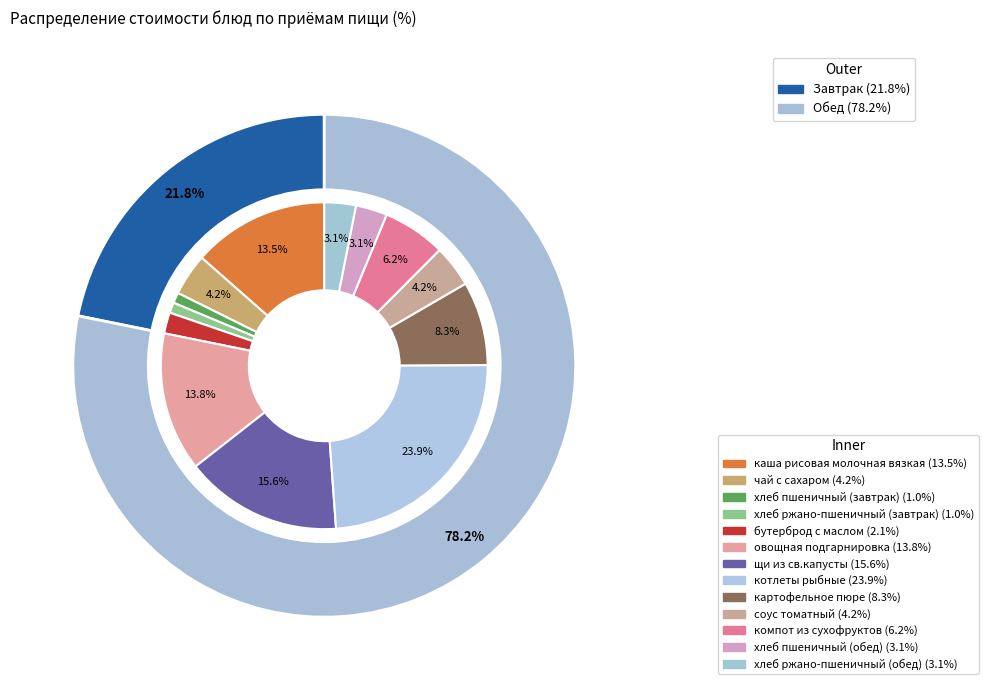

What is the ratio of the value at компот из сухофруктов to the value at хлеб ржано-пшеничный (завтрак)?

6.0